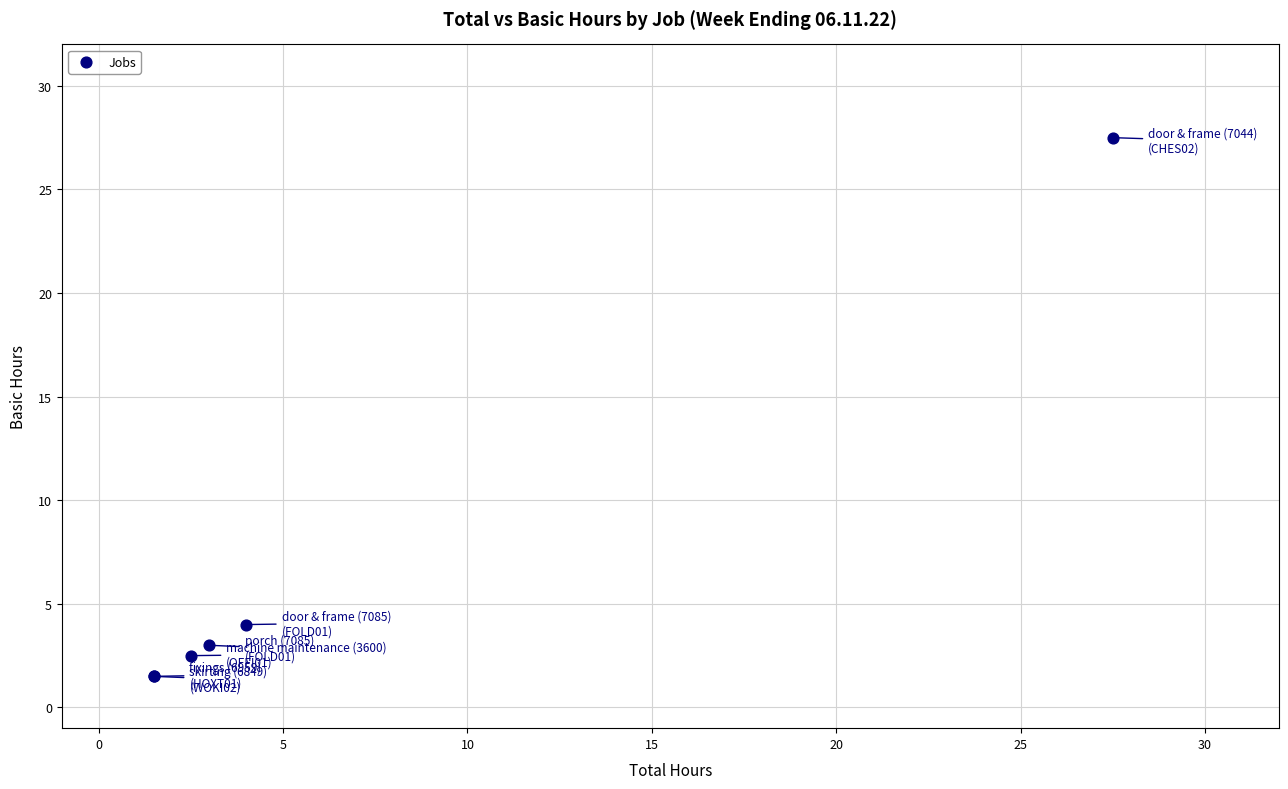

What Y value in the scatter plot is closest to 14?

4.0